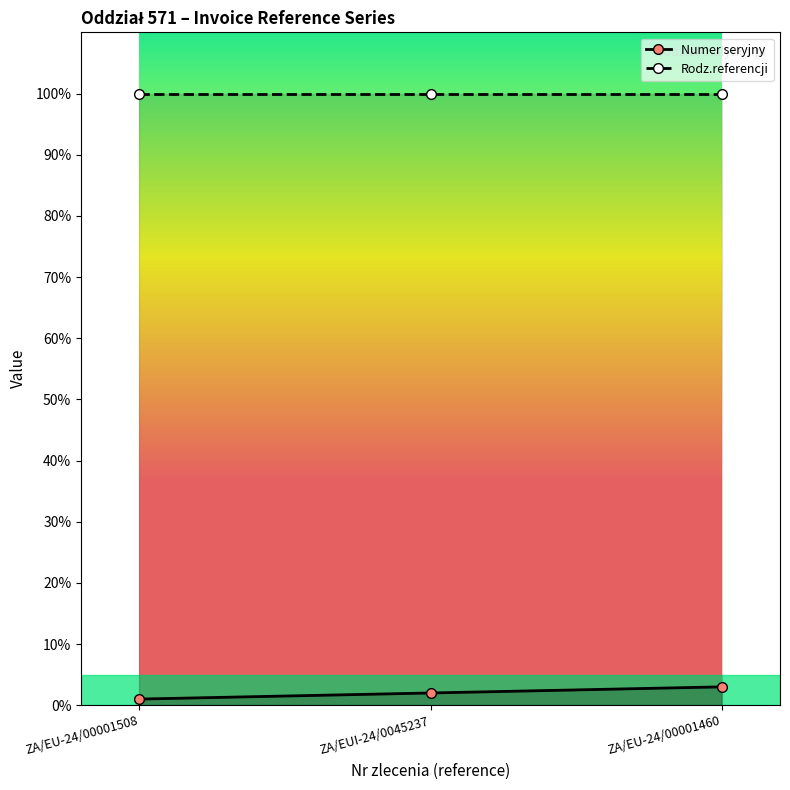

What is the value of the Rodz.referencji point at the 1st from the left?

100